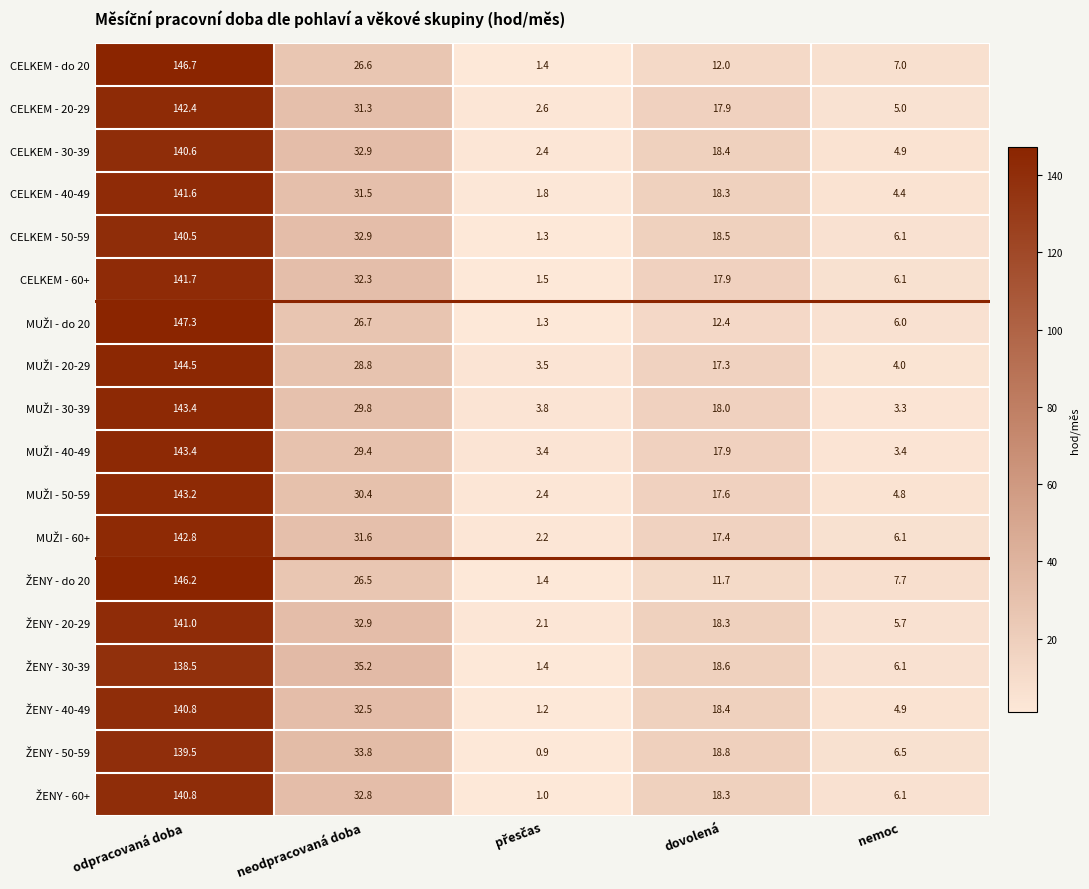

The value of CELKEM - do 20 at nemoc is 7.0. True or false?

True